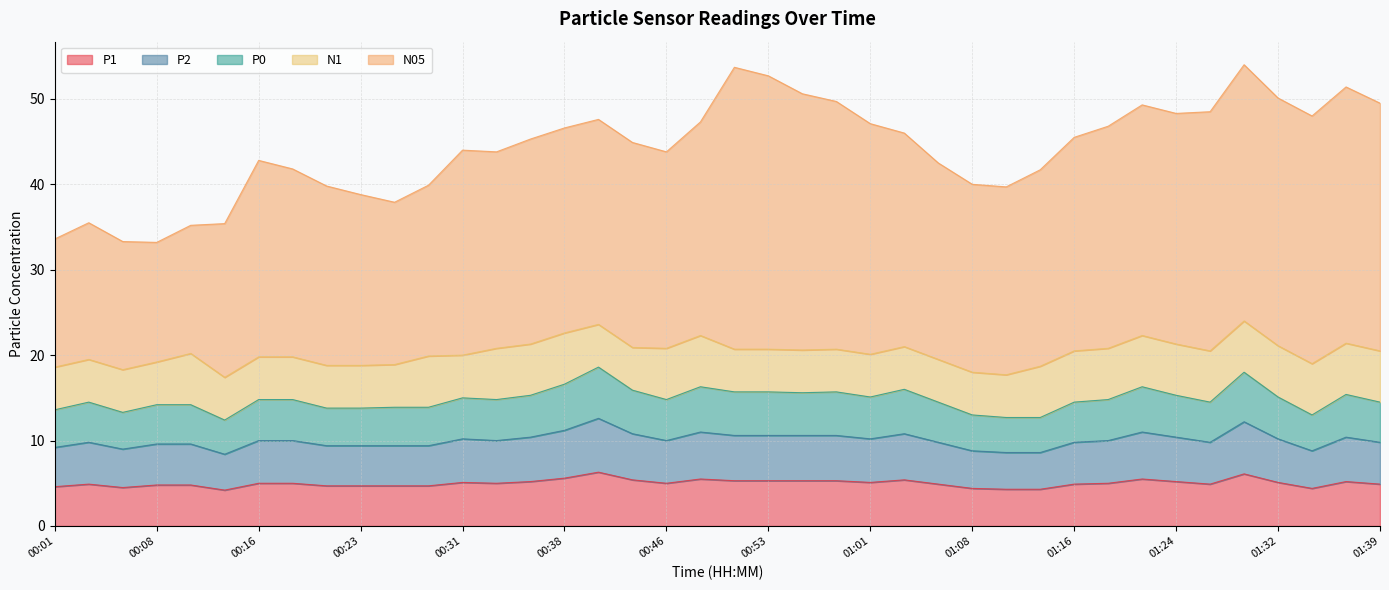

Rank the categories by P2 value from highest to lowest.

00:41, 01:29, 00:38, 00:48, 01:22, 00:43, 01:03, 00:51, 00:53, 00:56, 00:58, 00:36, 01:24, 01:37, 00:31, 01:01, 01:32, 00:16, 00:18, 00:33, 00:46, 01:19, 00:03, 01:06, 01:16, 01:27, 01:39, 00:08, 00:11, 00:21, 00:23, 00:26, 00:28, 00:01, 00:06, 01:08, 01:34, 01:11, 01:14, 00:13